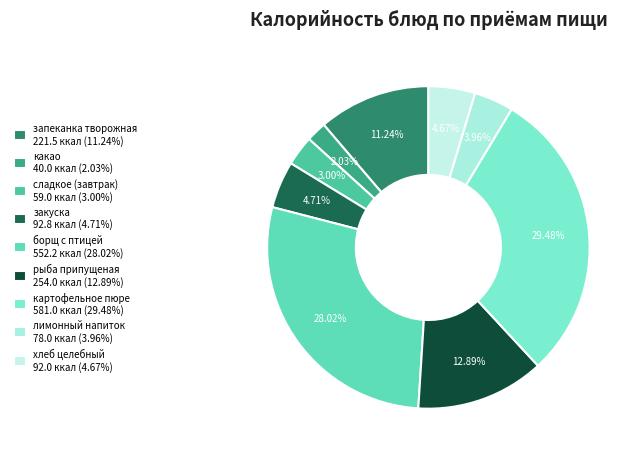

To the nearest percent, what percentage of the pie is какао?

2%